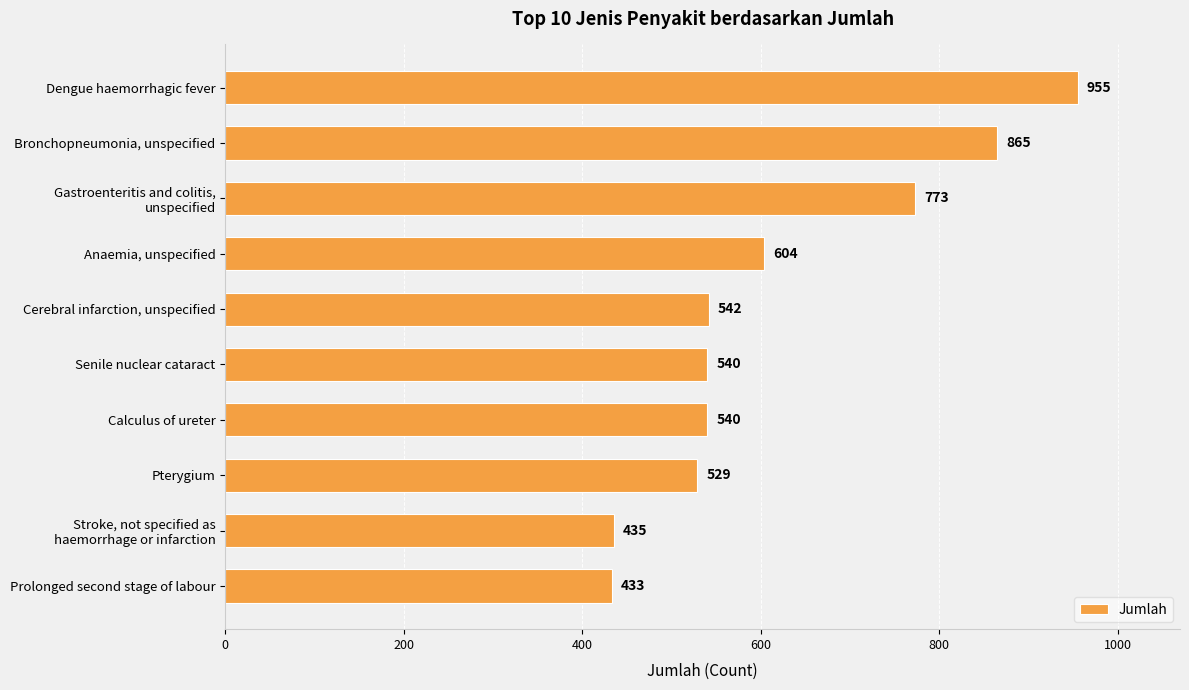

What is the value of the 3rd bar from the top?

773